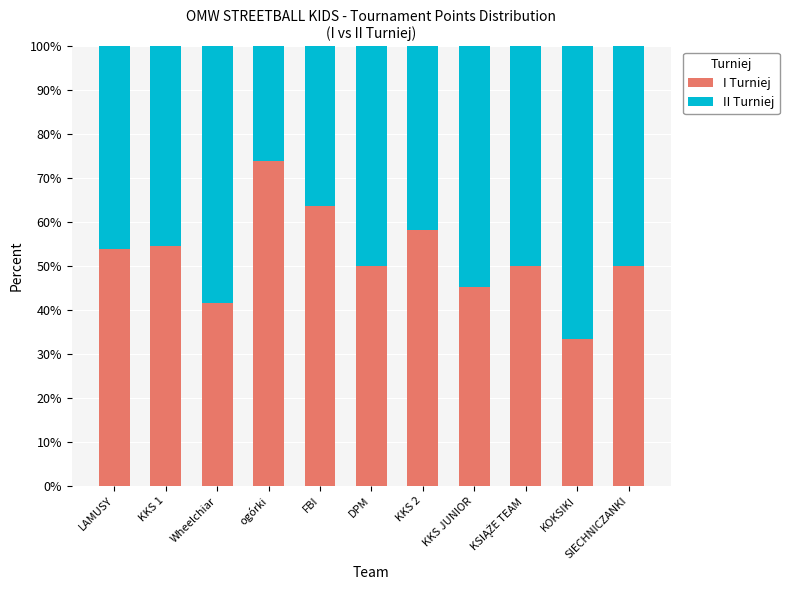

Is it true that I Turniej equals 50.0 at DPM?

True